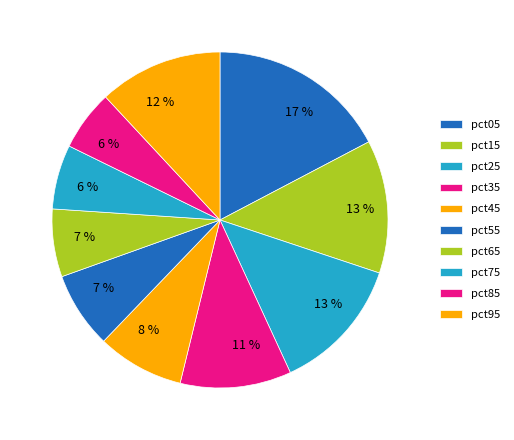

True or false: pct55 accounts for 1% of the total.

False